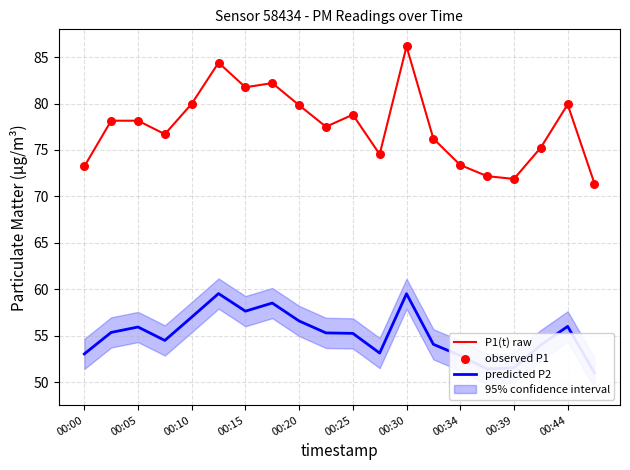

Is it true that P1(t) raw equals 81.8 at 00:15?

True